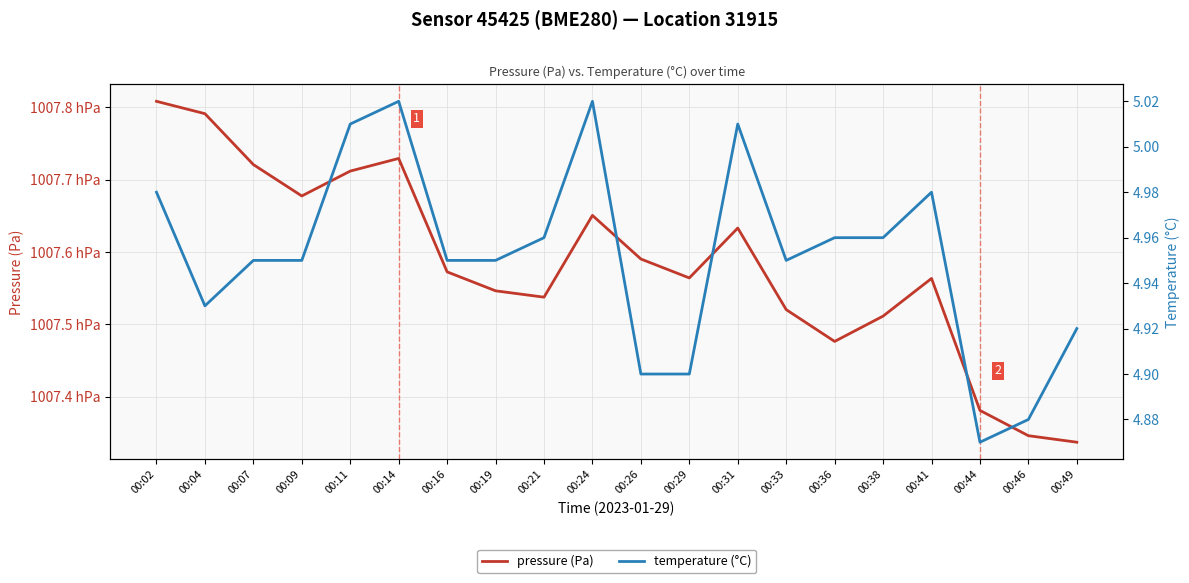

Between 00:07 and 00:46, which series saw the biggest shift?

pressure (Pa)